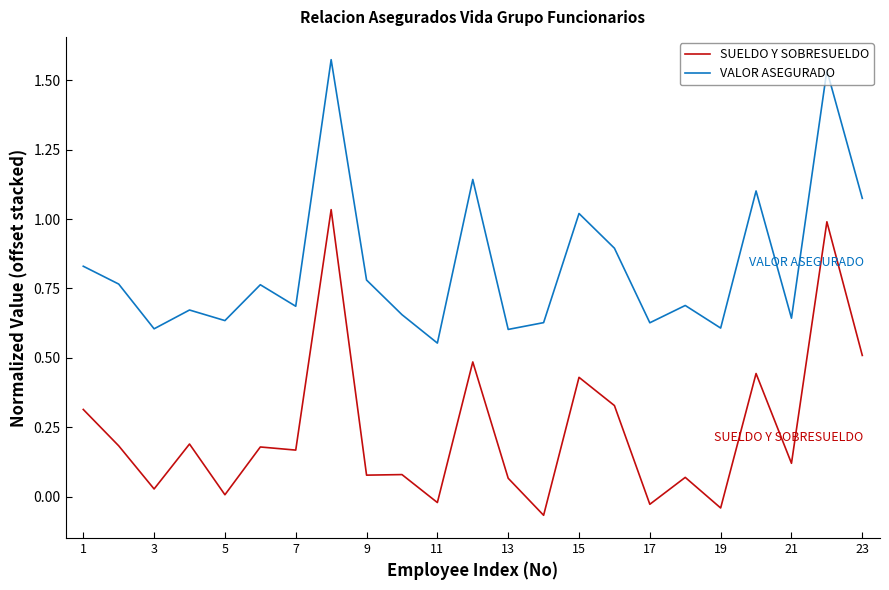

List the series in order of their peak value, highest first.

VALOR ASEGURADO, SUELDO Y SOBRESUELDO